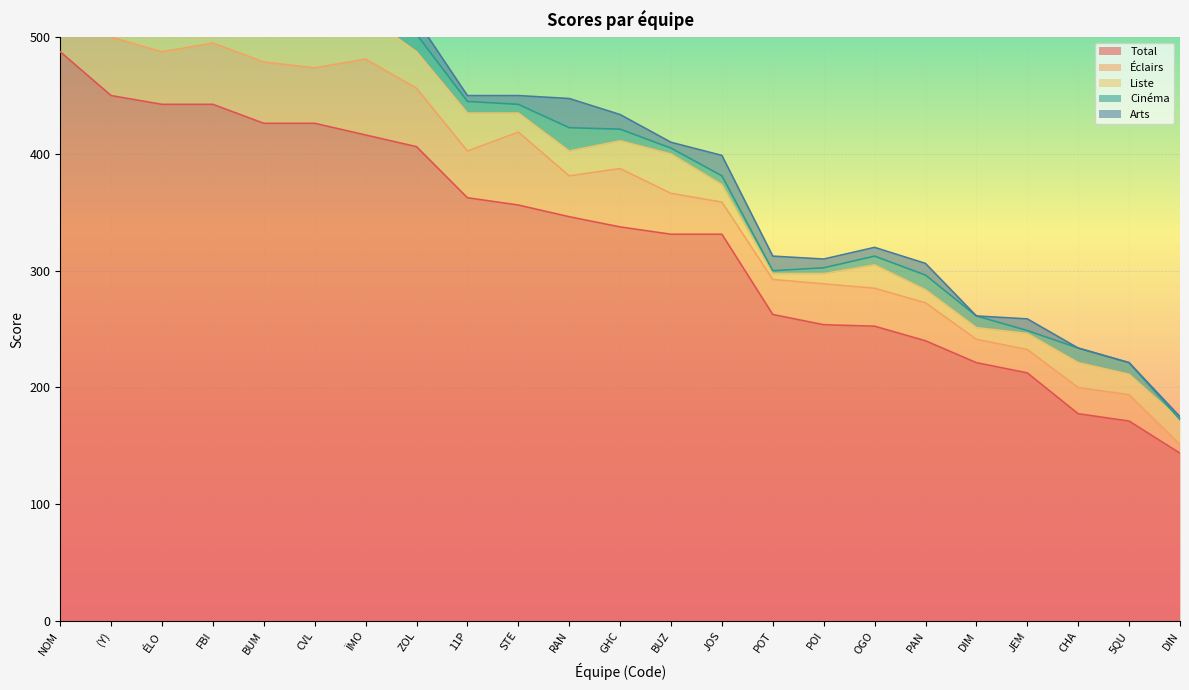

Rank the series at CHA from highest to lowest value.

Total, Éclairs, Liste, Cinéma, Arts